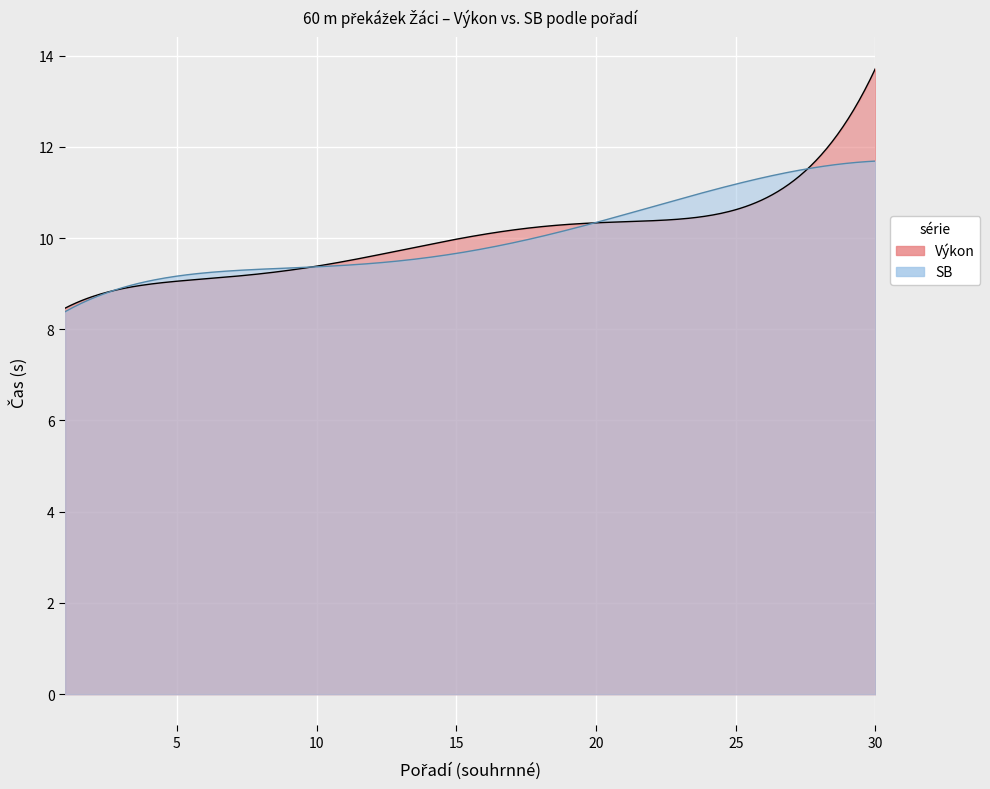

List the series in order of their overall mean, lowest first.

SB, Výkon